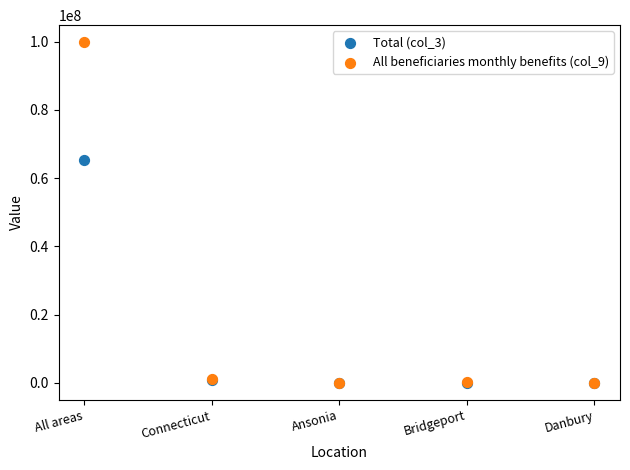

Across all series, what Y value is closest to 49913610?

65228238